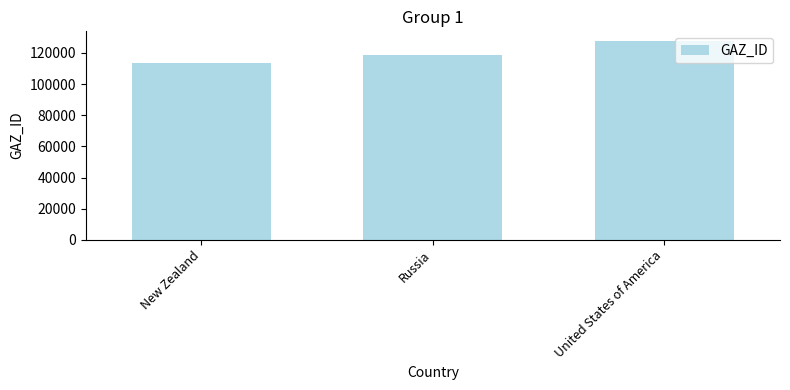

At which label is the value closest to 120605?

Russia